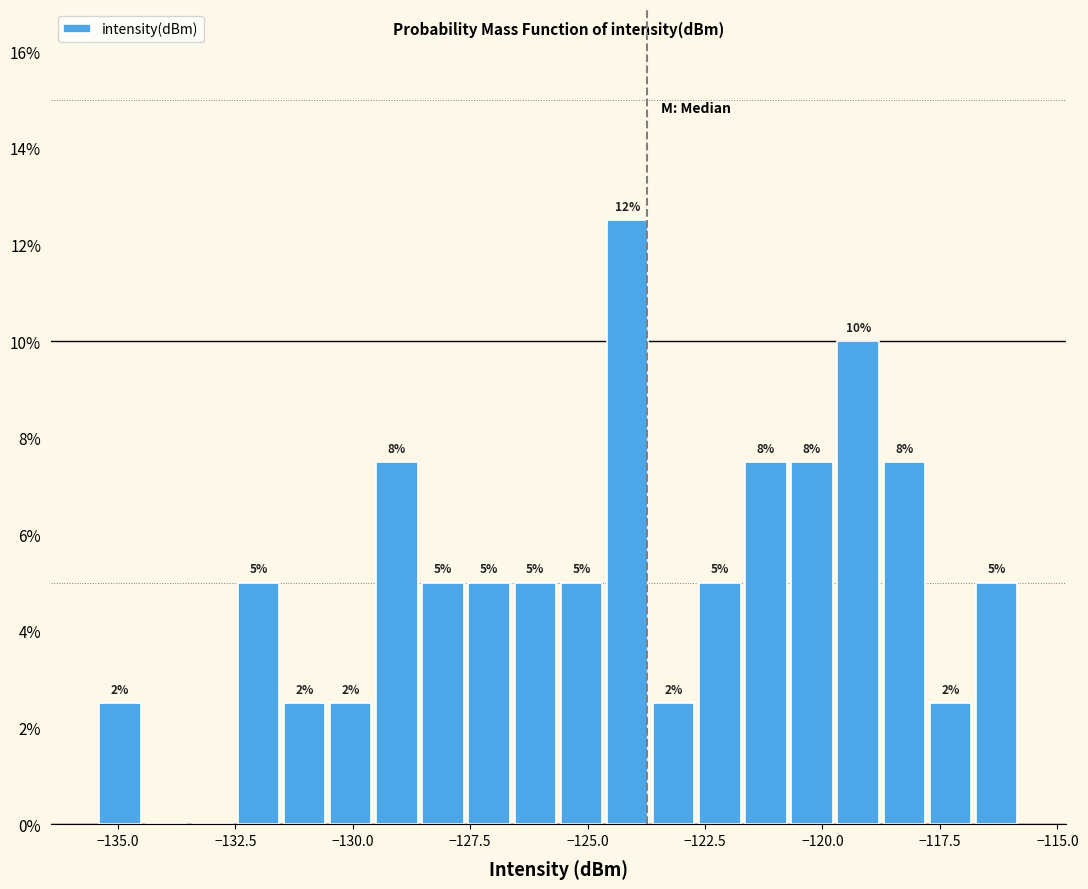

Around what value on the x-axis is the tallest bar? Give the approximate position of its centre, as read against the axis.

-124.0